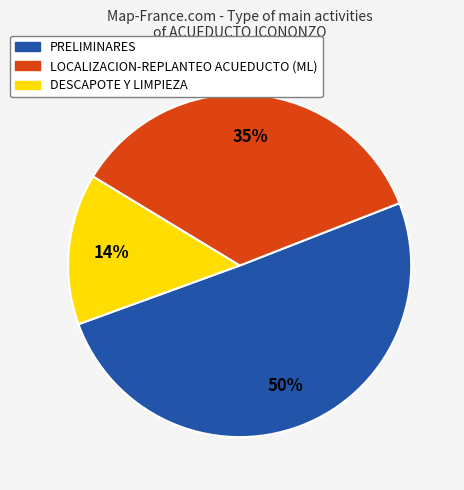

How many segments does this pie chart have?

3